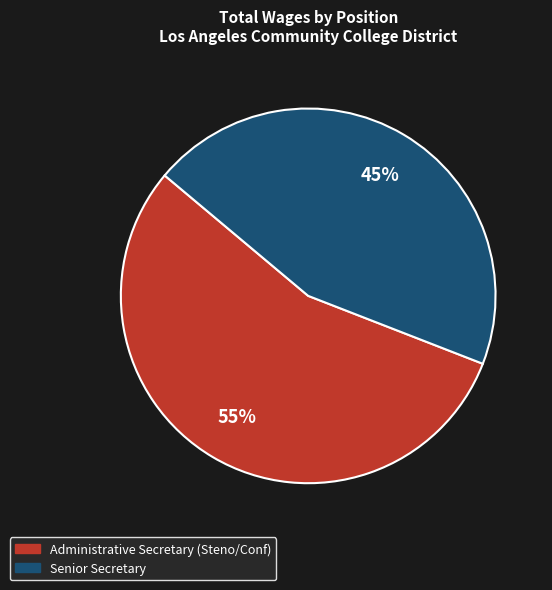

True or false: Administrative Secretary (Steno/Conf) accounts for 40% of the total.

False